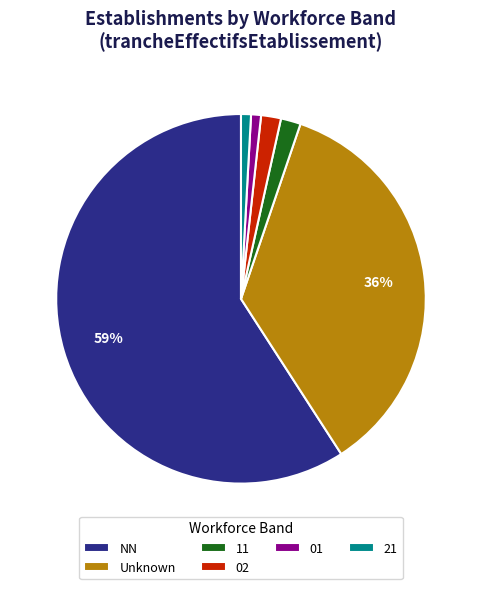

Is there a majority slice in this chart?

Yes